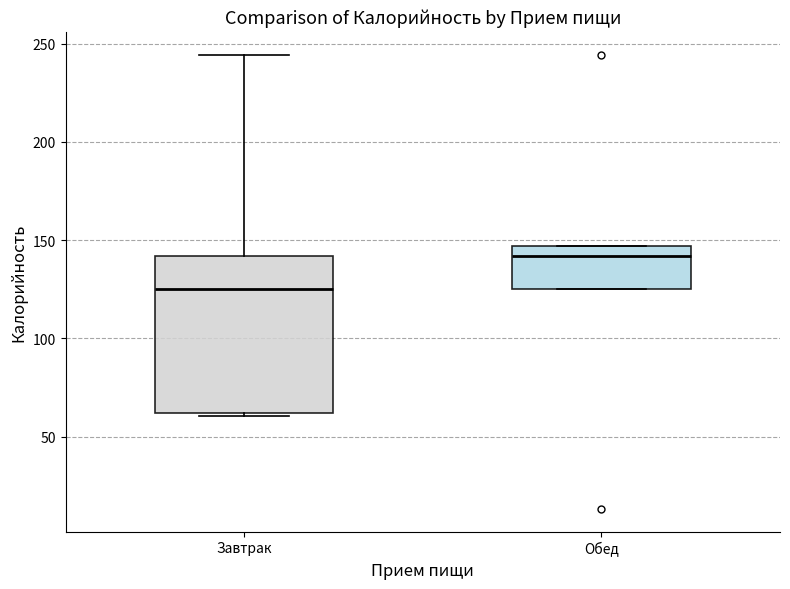

Which box has the lowest median line?

Завтрак